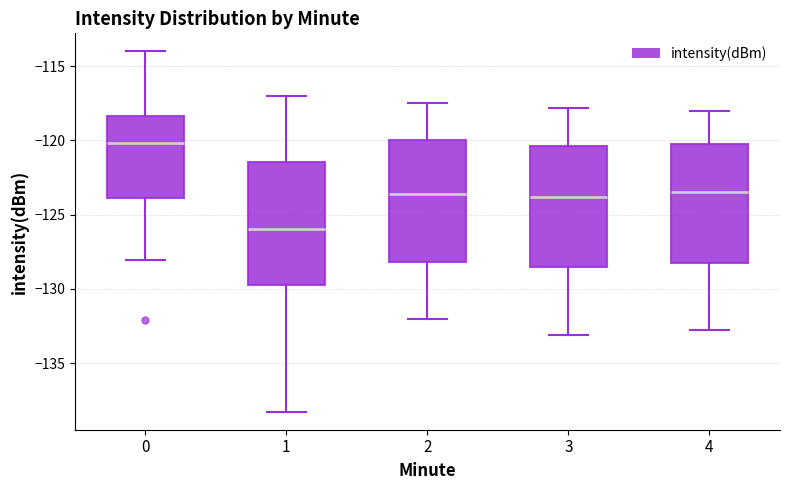

Reading left to right, transcribe this box plot: for each box, give where its median line is, the range the box spans, and where its two whiskers end, as read against the y-axis. The values are not printed on the chart, so give them approximately, as read against the axis.

0: median -120.0, box -124.0 to -118.5, whiskers -128.0 to -114.0
1: median -126.0, box -129.5 to -121.5, whiskers -138.5 to -117.0
2: median -123.5, box -128.0 to -120.0, whiskers -132.0 to -117.5
3: median -124.0, box -128.5 to -120.5, whiskers -133.0 to -118.0
4: median -123.5, box -128.0 to -120.0, whiskers -133.0 to -118.0